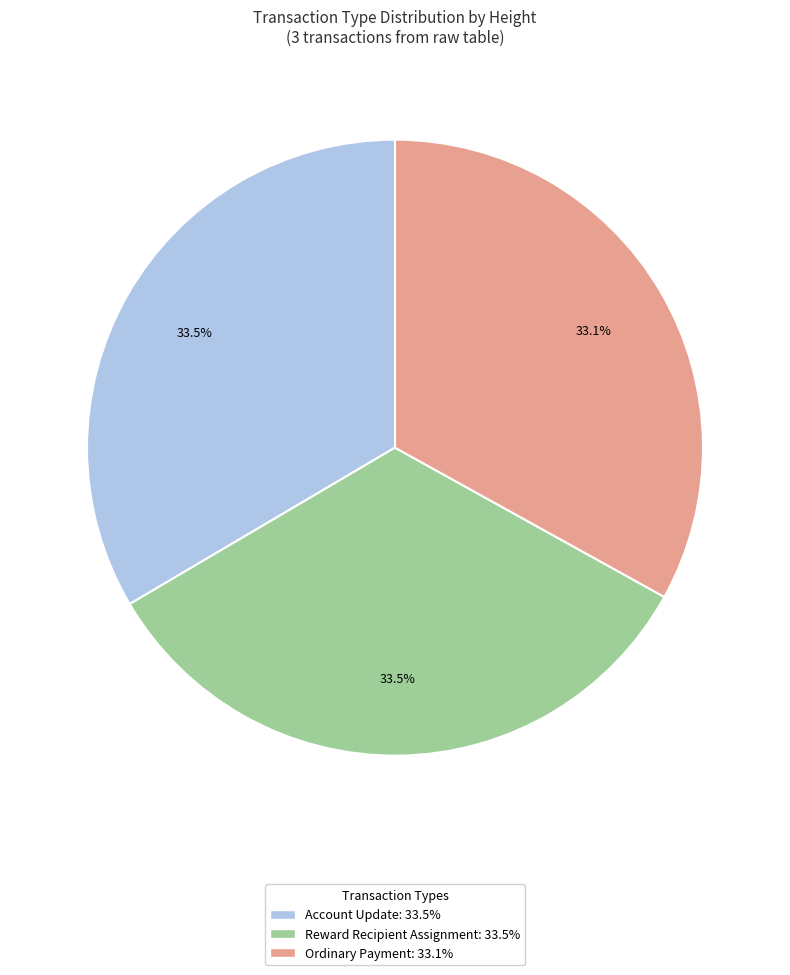

Is it true that Ordinary Payment is 40% of the pie?

False